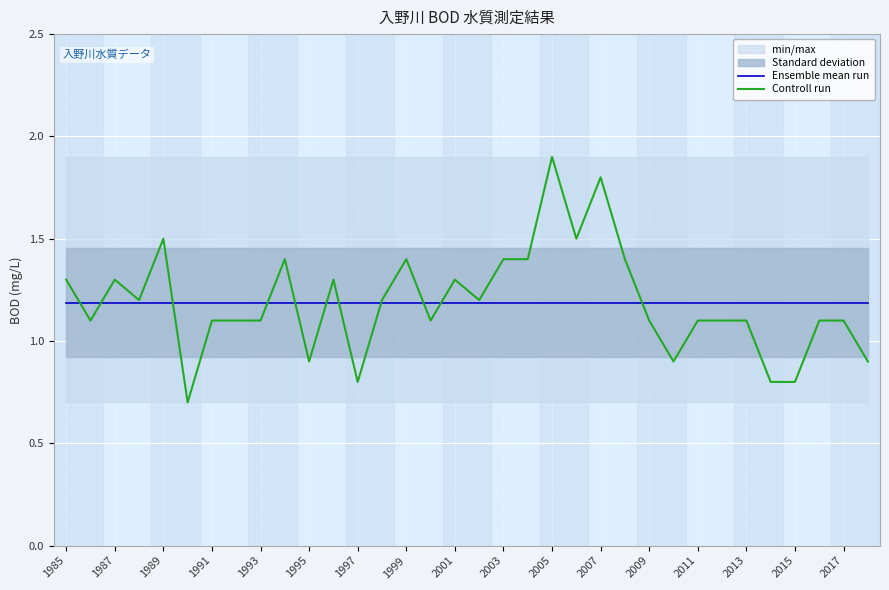

True or false: Ensemble mean run has more than 1 points higher than both neighbors.

False